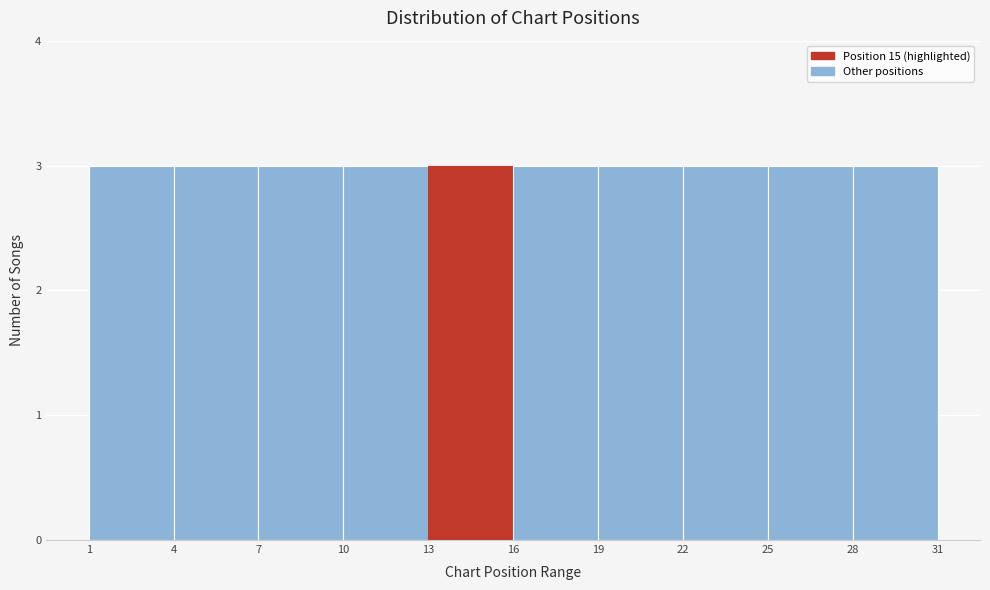

Reading left to right, transcribe this chart: for each bar, give the range it covers on the x-axis and its height. The values are not printed on the chart, so give them approximately, as read against the axis.

1 to 4: 3
4 to 7: 3
7 to 10: 3
10 to 13: 3
13 to 16: 3
16 to 19: 3
19 to 22: 3
22 to 25: 3
25 to 28: 3
28 to 31: 3